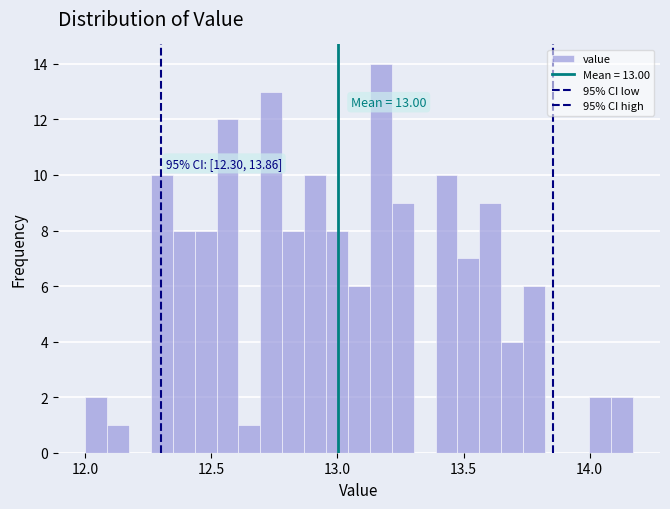

Read against the x-axis, roughly where is the centre of the tallest bar?

13.15